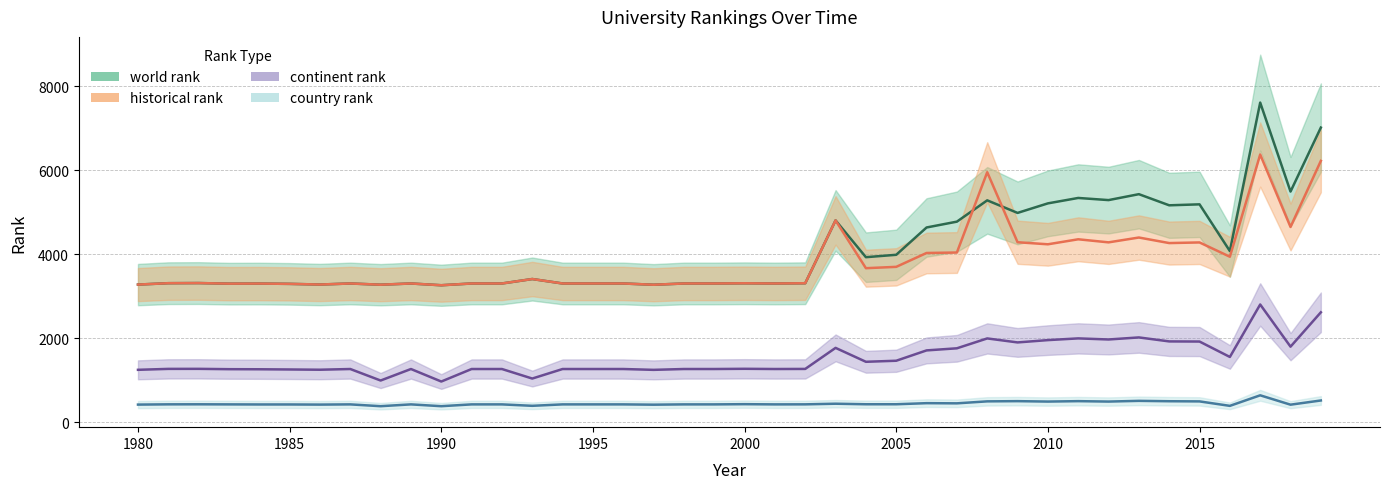

Rank the series at 1990 from highest to lowest value.

world rank, historical rank, continent rank, country rank